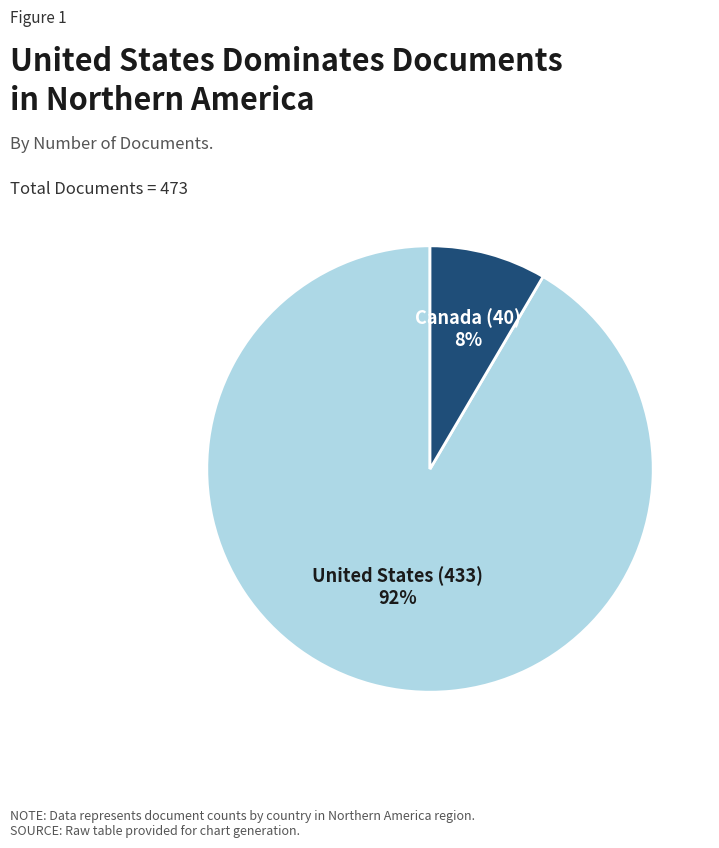

Does any single category account for the majority?

Yes